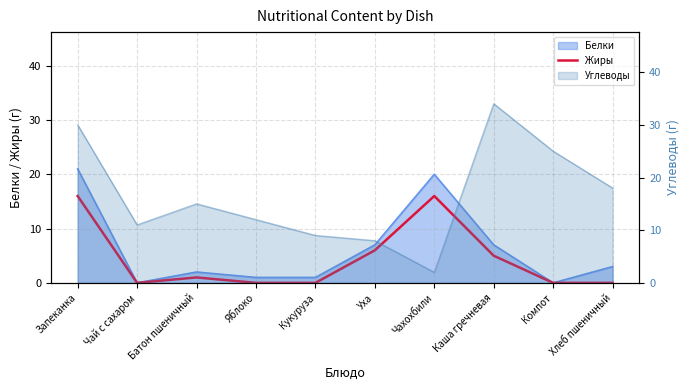

What is the maximum value shown in the chart?

16